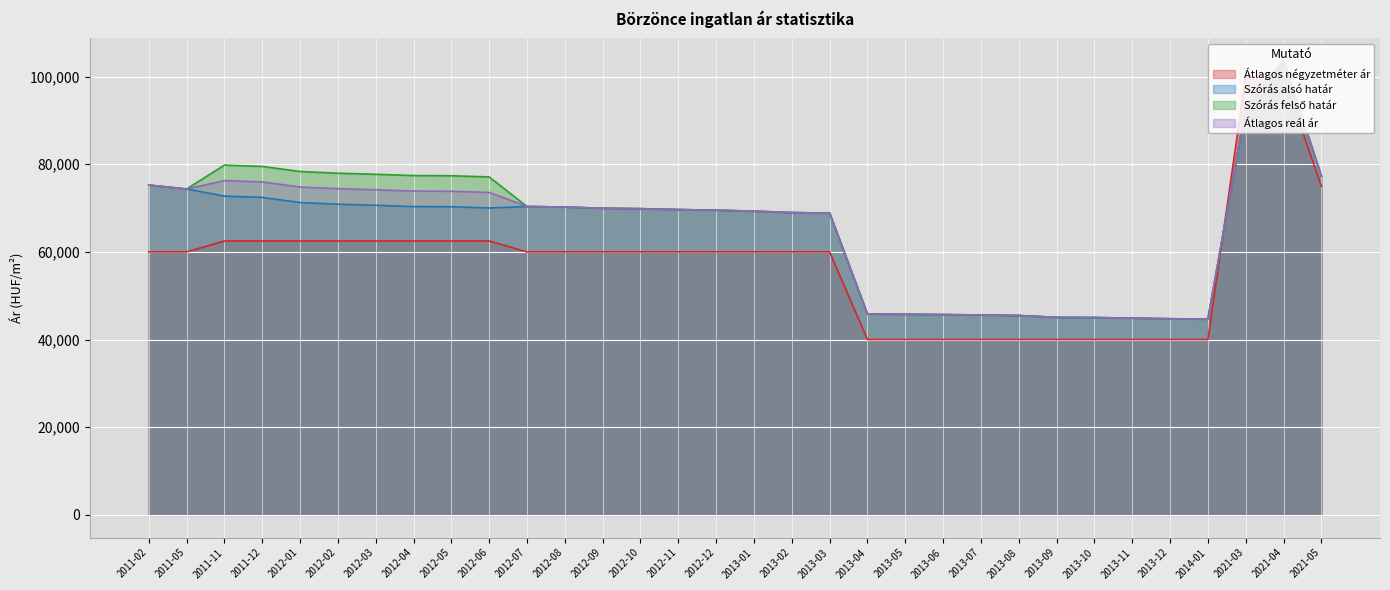

What are all the series names shown in the legend?

Átlagos négyzetméter ár, Szórás alsó határ, Szórás felső határ, Átlagos reál ár